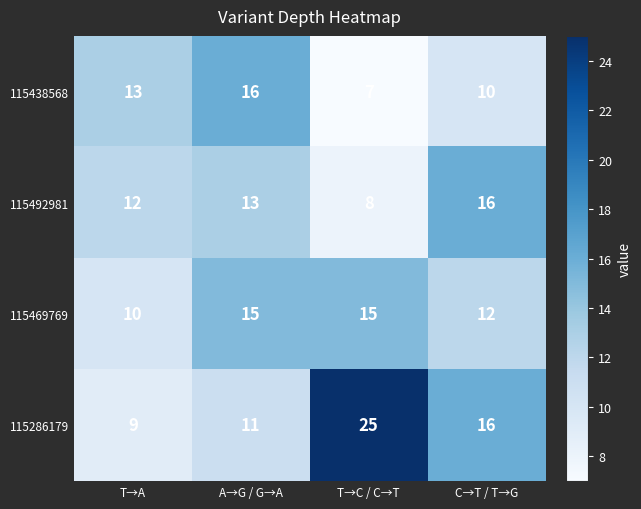

Rank the series by their average value, from lowest to highest.

115438568, 115492981, 115469769, 115286179